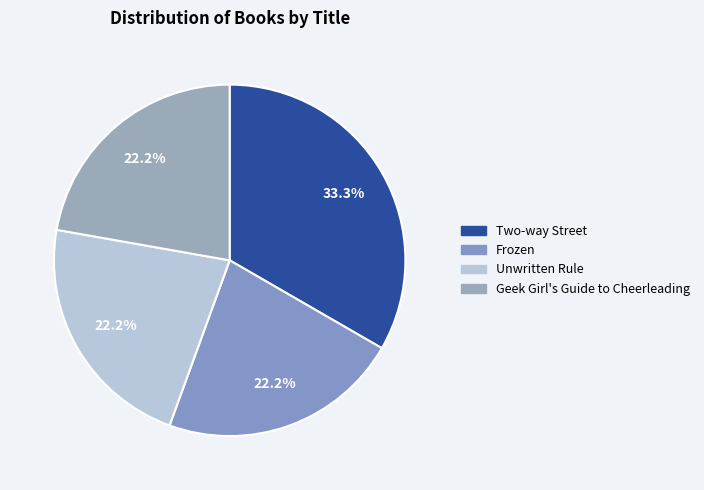

How many slices are in this pie chart?

4